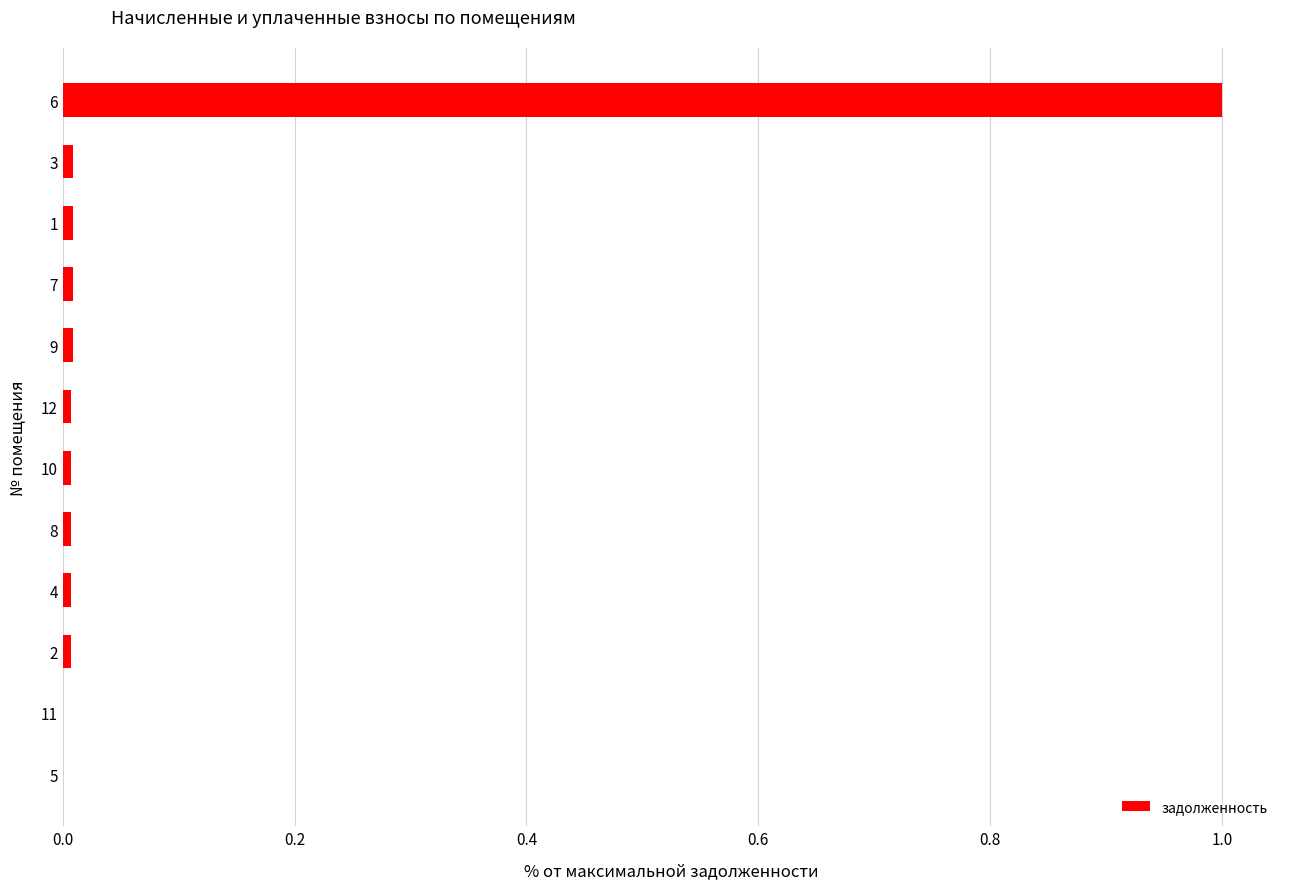

Which category has the highest value across all series?

6